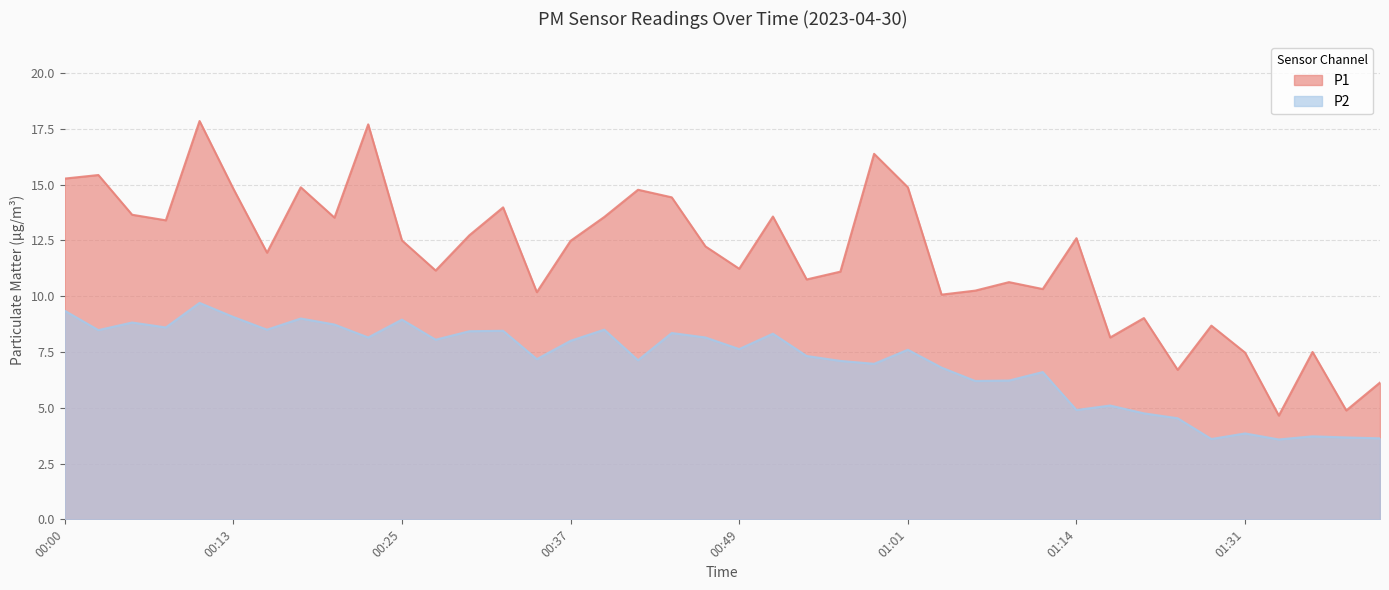

Which label corresponds to the smallest value in the chart?

01:34